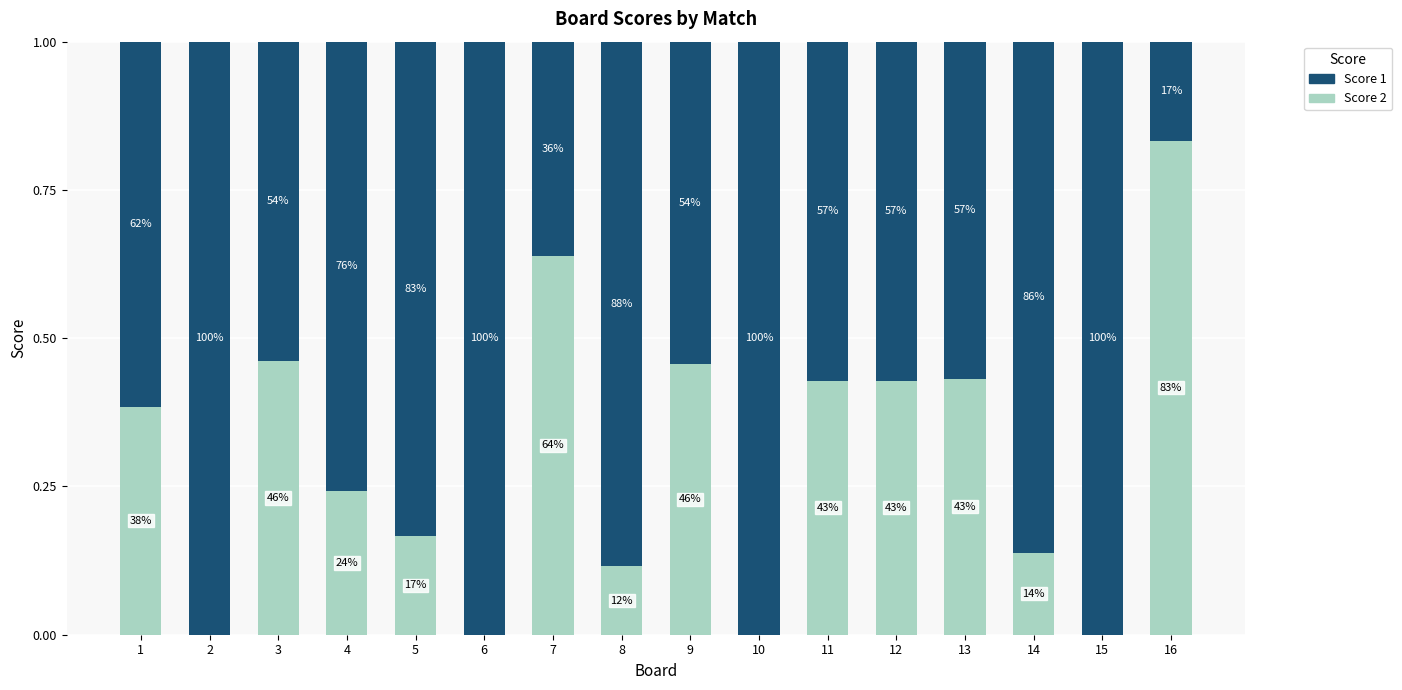

The Score 1 series shows 1.2 at 8. True or false?

False